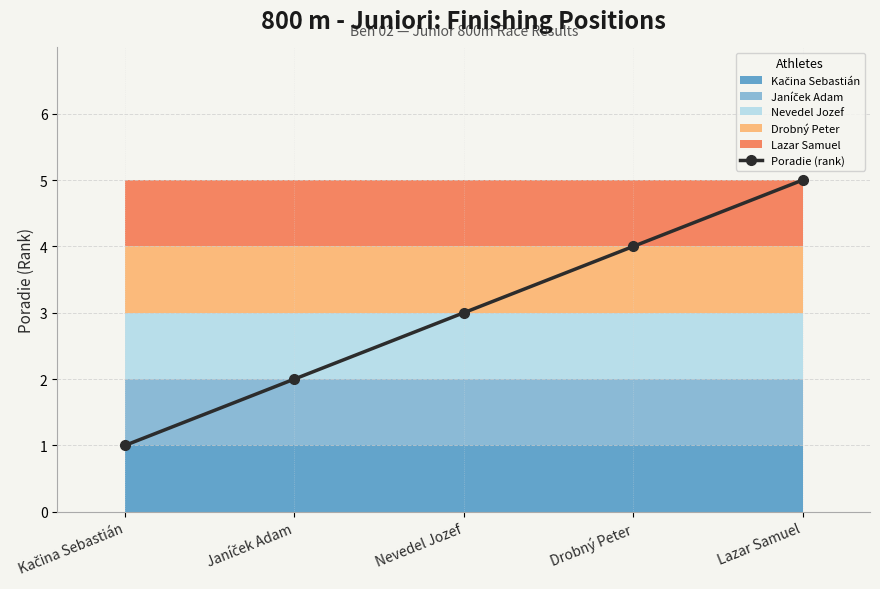

Reading left to right, extract all data points from this chart.

Kačina Sebastián=1	Janíček Adam=2	Nevedel Jozef=3	Drobný Peter=4	Lazar Samuel=5